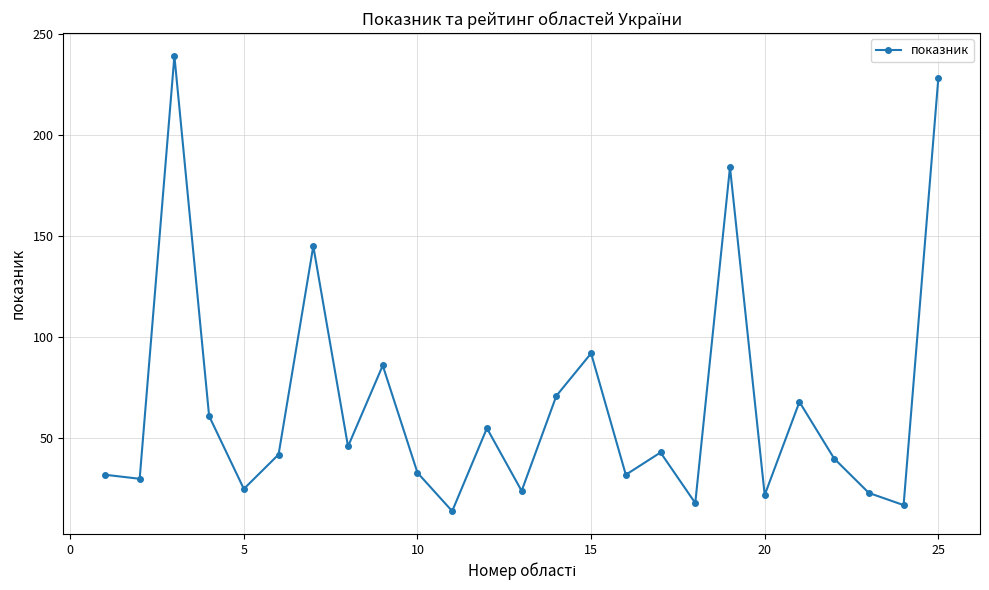

Reading left to right, list all the values displayed in this chart.

32	30	239	61	25	42	145	46	86	33	14	55	24	71	92	32	43	18	184	22	68	40	23	17	228